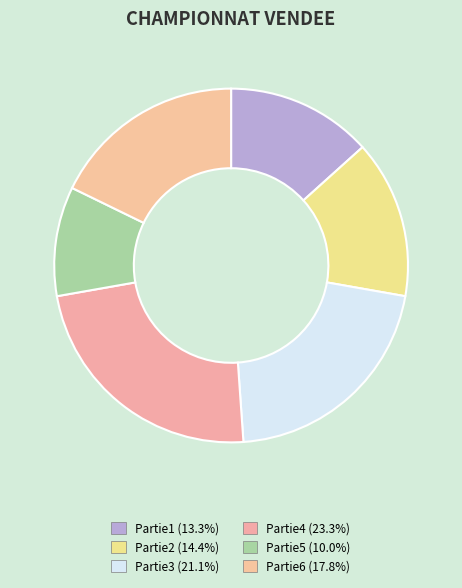

How many segments does this pie chart have?

6